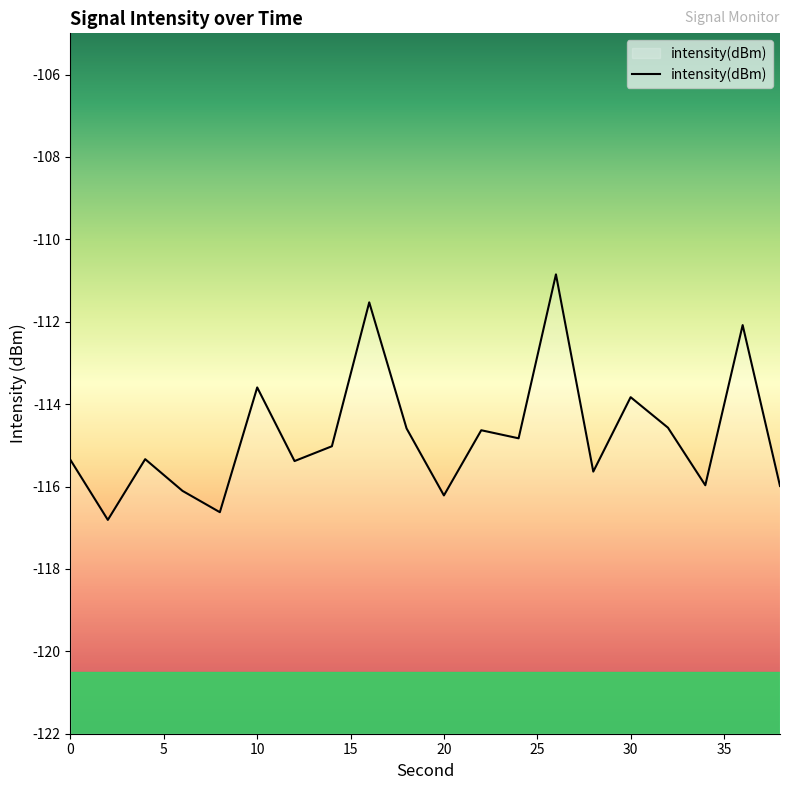

How many values are below -115?

11